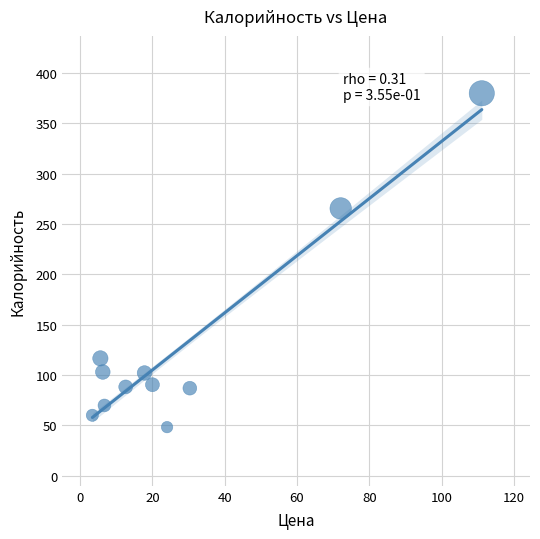

What is the range of Y values (max minus min)?

331.4